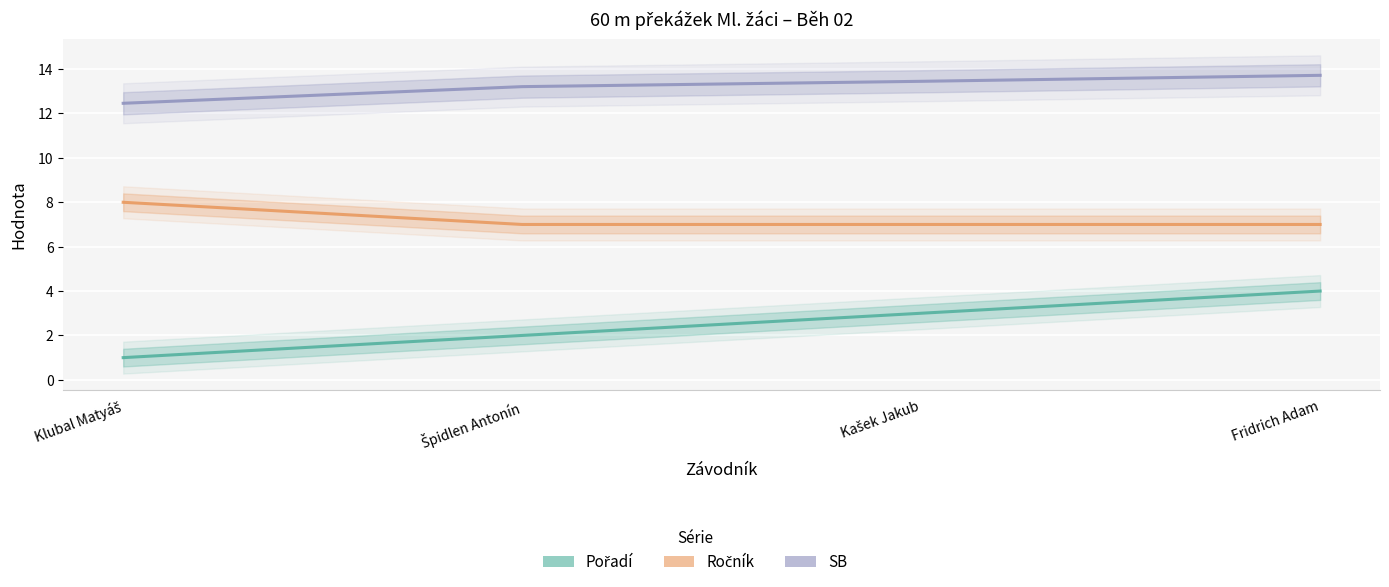

What is the difference between the SB values at Špidlen Antonín and Fridrich Adam?

0.5